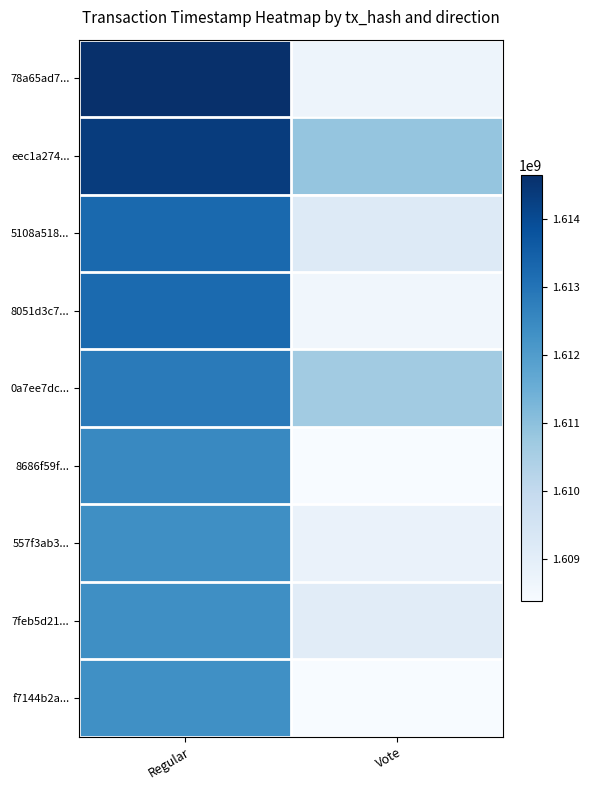

Which series changed the most between Regular and Vote?

78a65ad7...